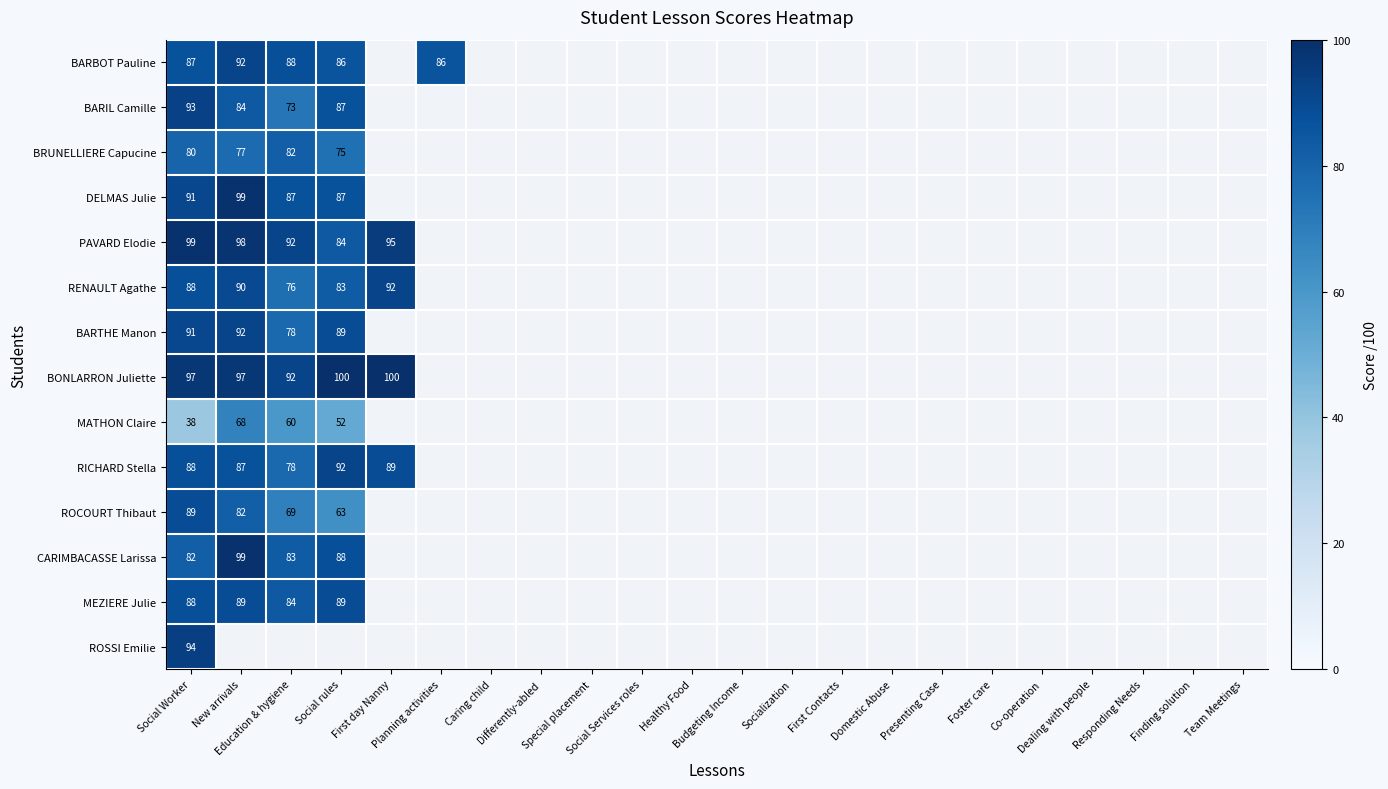

Which has a higher value, Special placement or Differently-abled?

Differently-abled